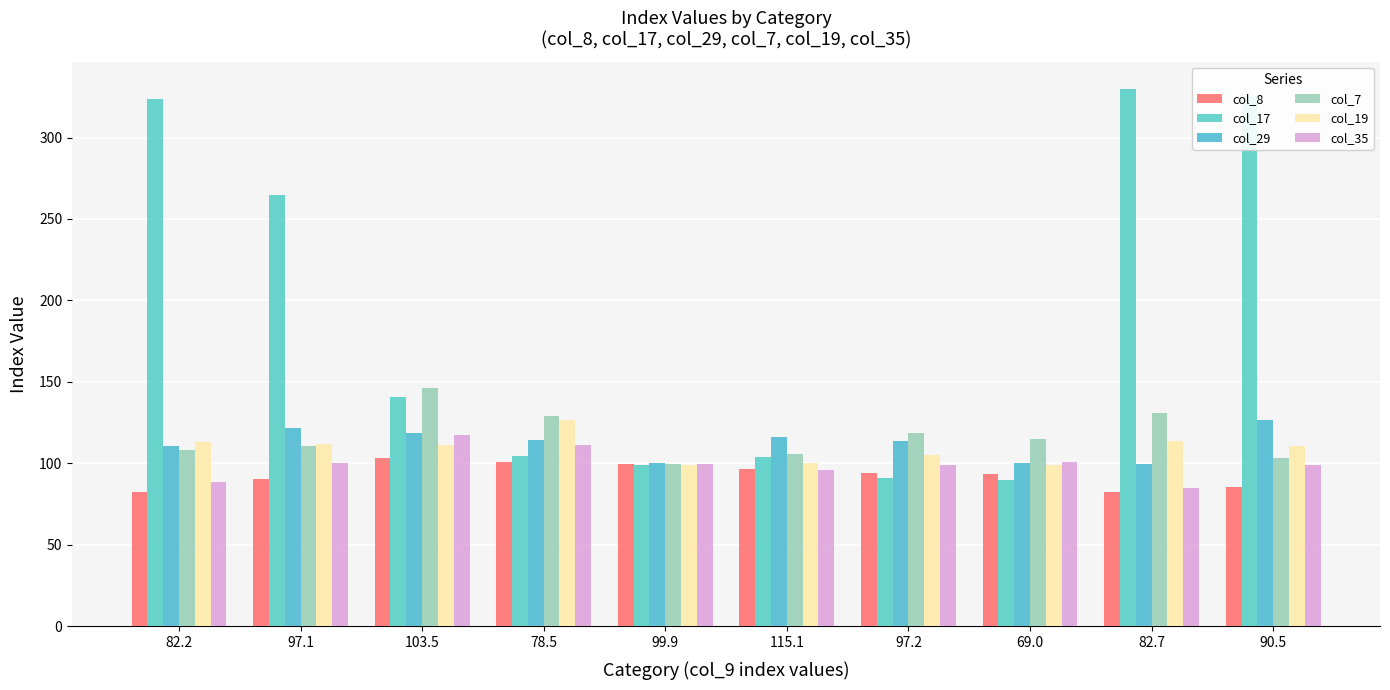

What is the label of the 7th bar from the right?

78.5